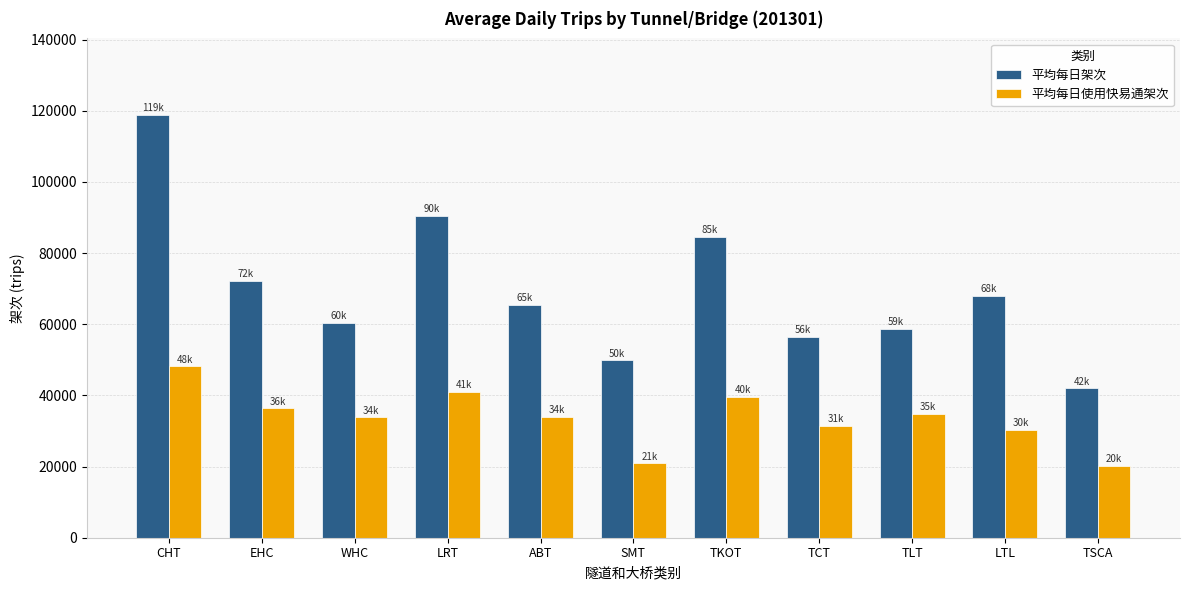

What is the difference between the highest and lowest values at TCT?

25105.9